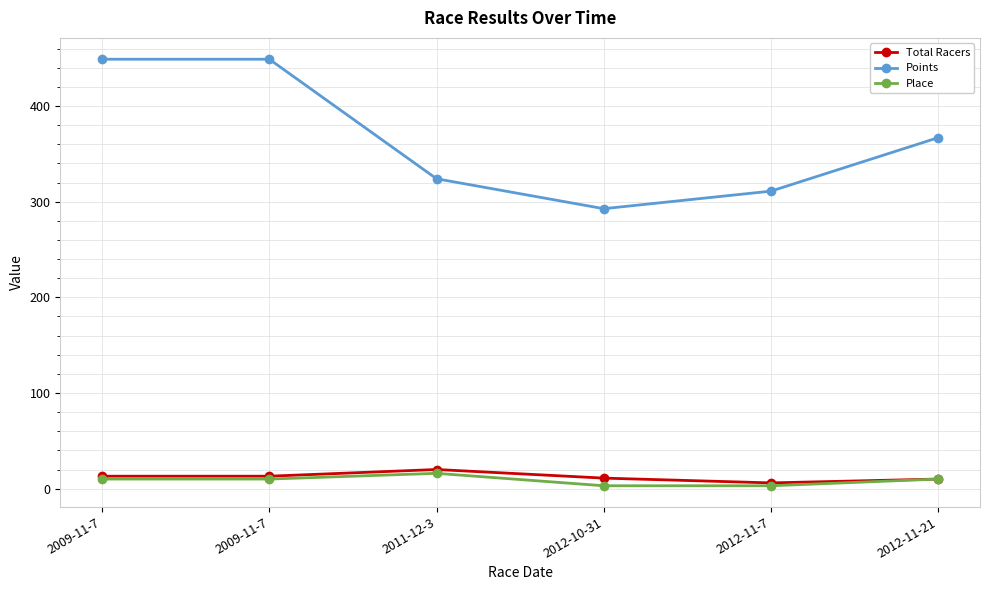

In Place, how many points are higher than both neighbors (excluding endpoints)?

1